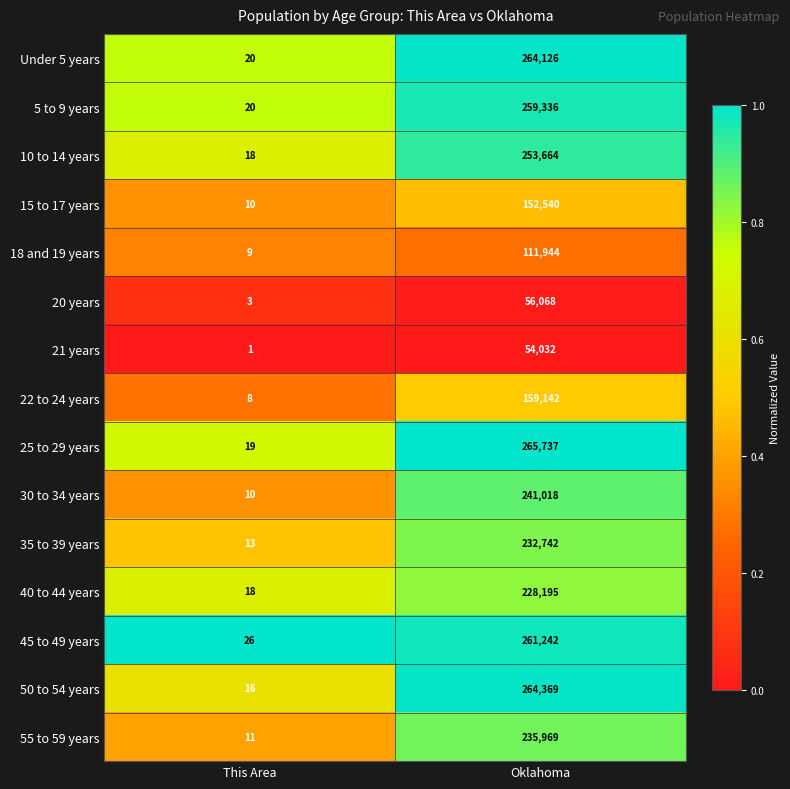

At which category does the chart reach its peak across all series?

Oklahoma